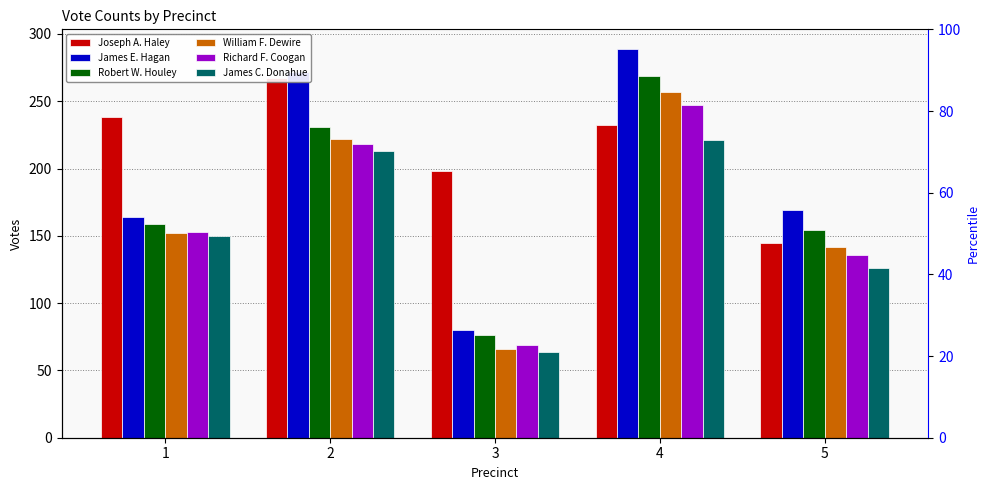

What are all the series names shown in the legend?

Joseph A. Haley, James E. Hagan, Robert W. Houley, William F. Dewire, Richard F. Coogan, James C. Donahue